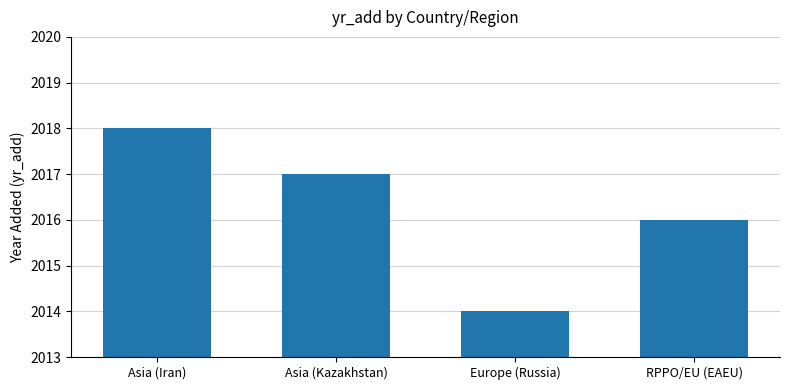

Which category has the lowest value across all series?

Europe (Russia)